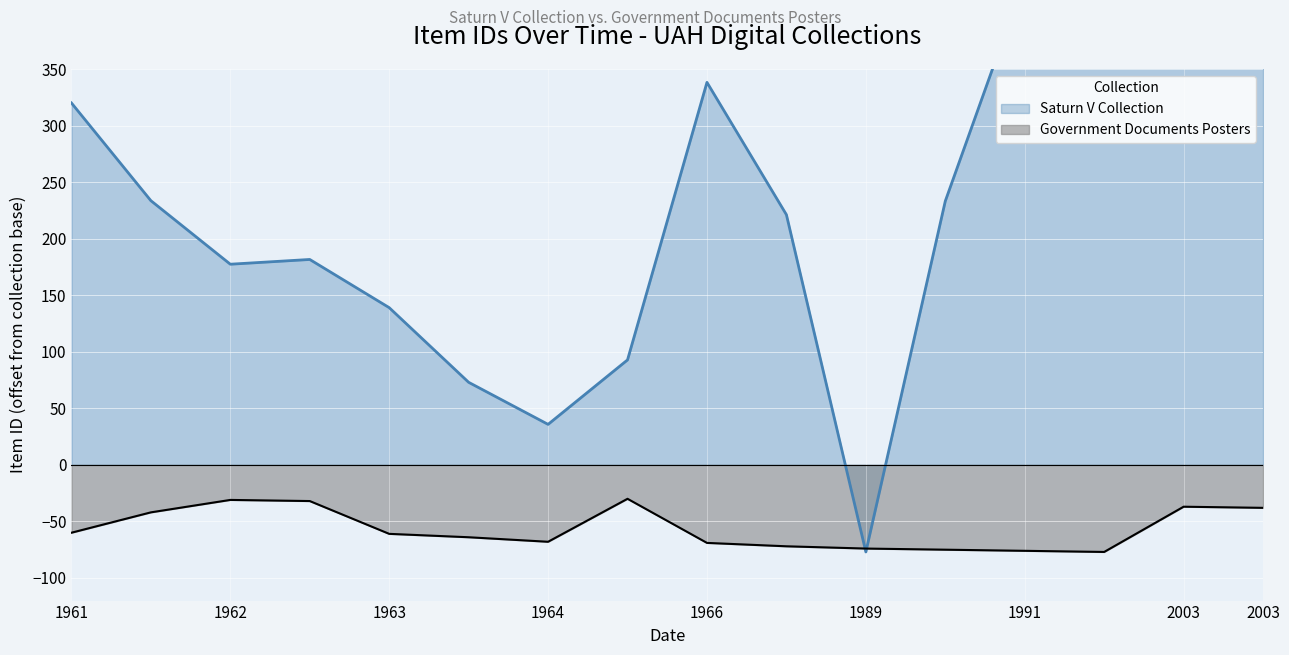

Which category has the lowest value across all series?

13